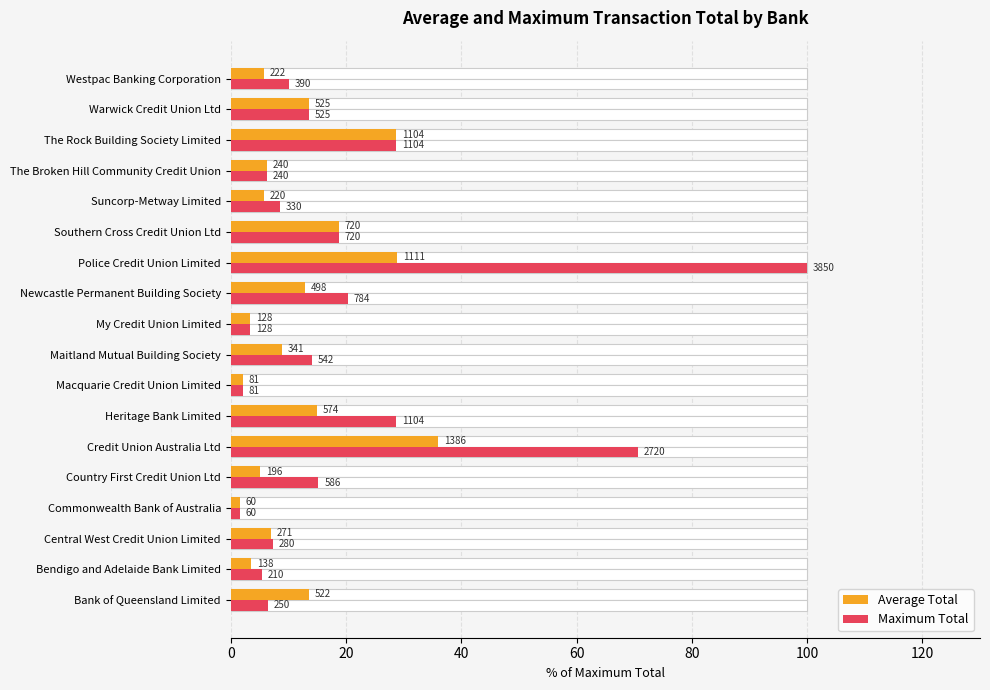

What are all the series names shown in the legend?

Average Total, Maximum Total